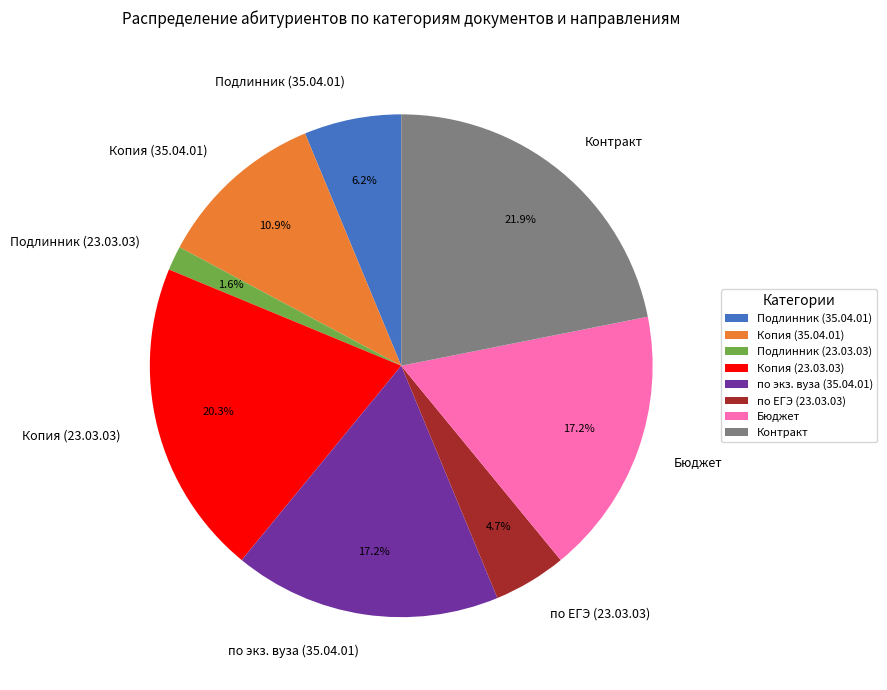

Is there any slice that represents more than half of the pie?

No